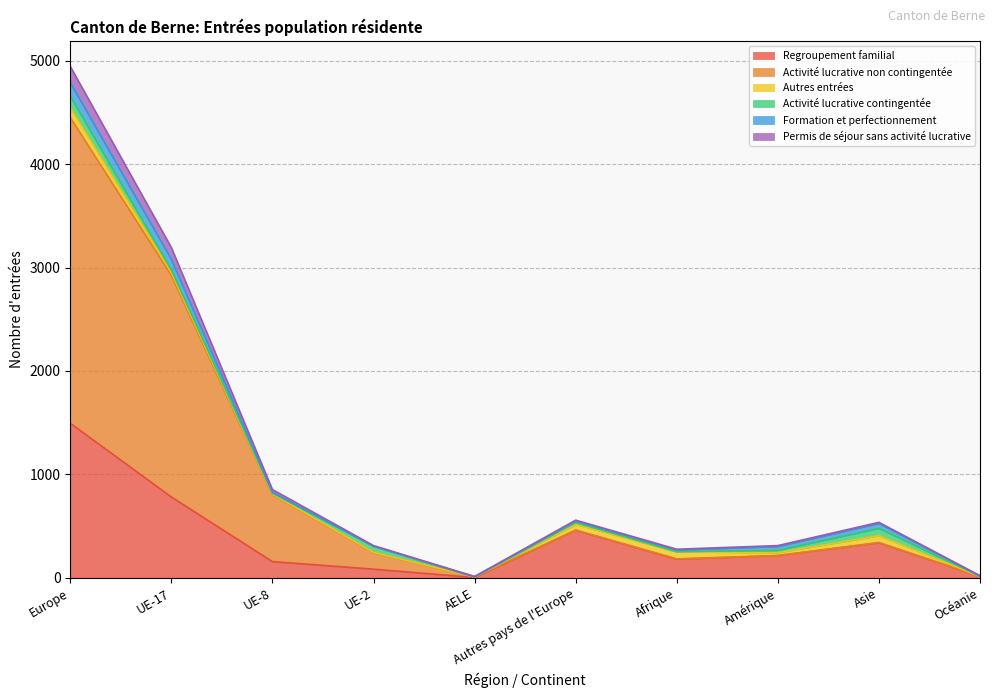

What is the label of the 9th point from the right?

UE-17